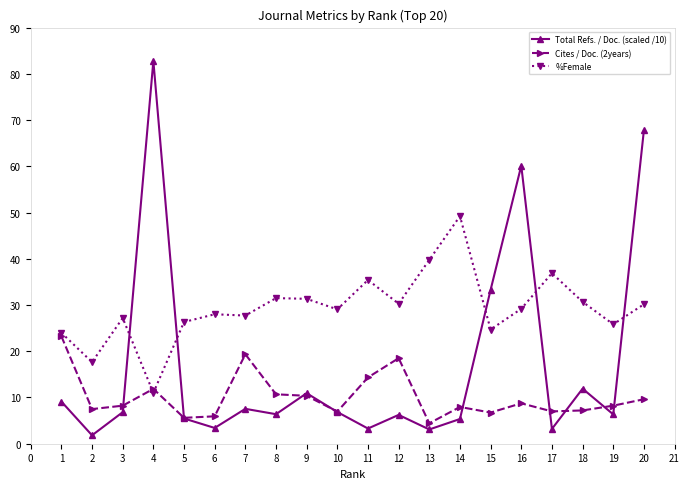

Where does the Cites / Doc. (2years) series first go above 8?

1